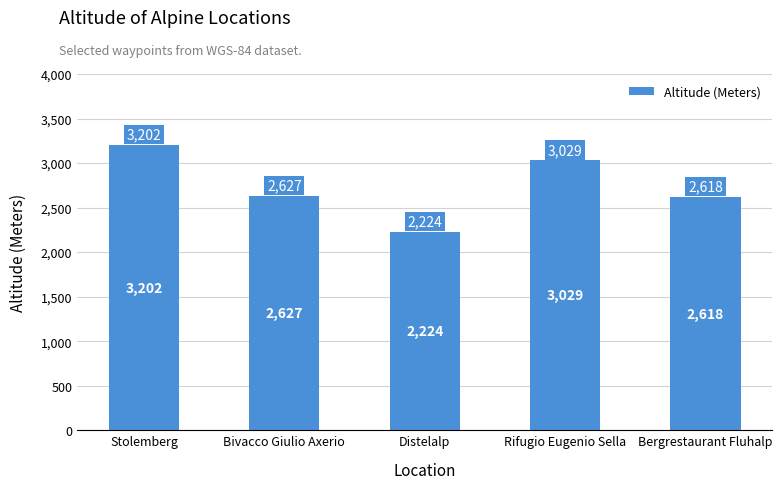

What is the change in value from Rifugio Eugenio Sella to Bergrestaurant Fluhalp?

-411